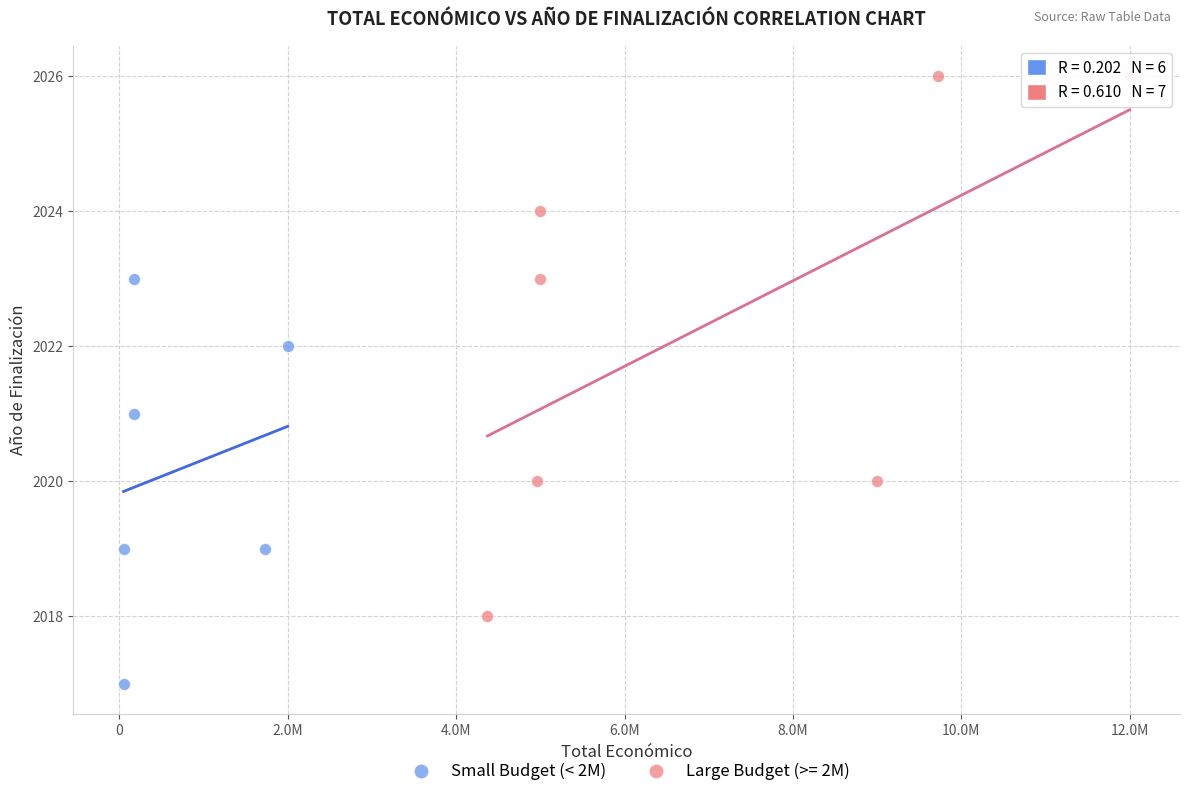

Which series contains the lowest Y value?

Small Budget (< 2M)